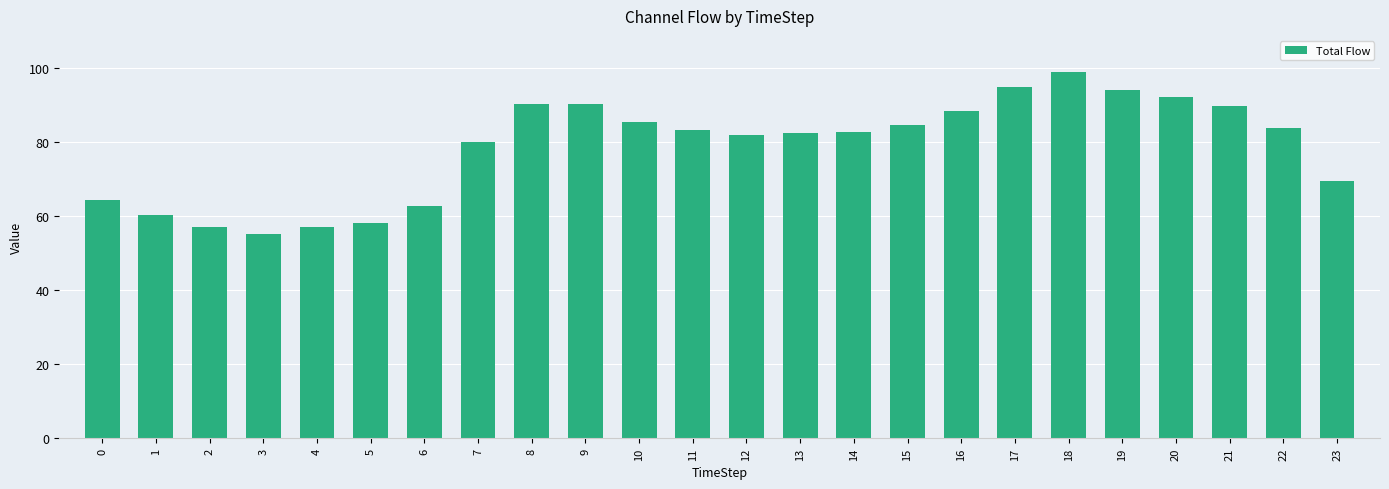

What is the difference between the maximum and minimum values?

43.5